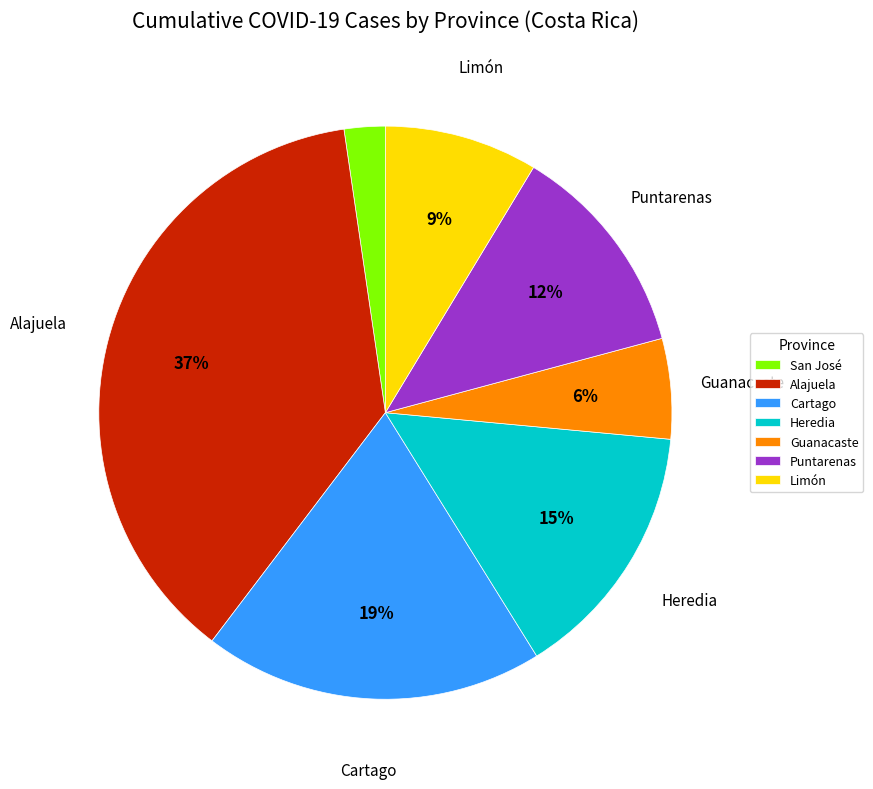

To the nearest percent, what is the combined percentage of Limón and Puntarenas?

21%